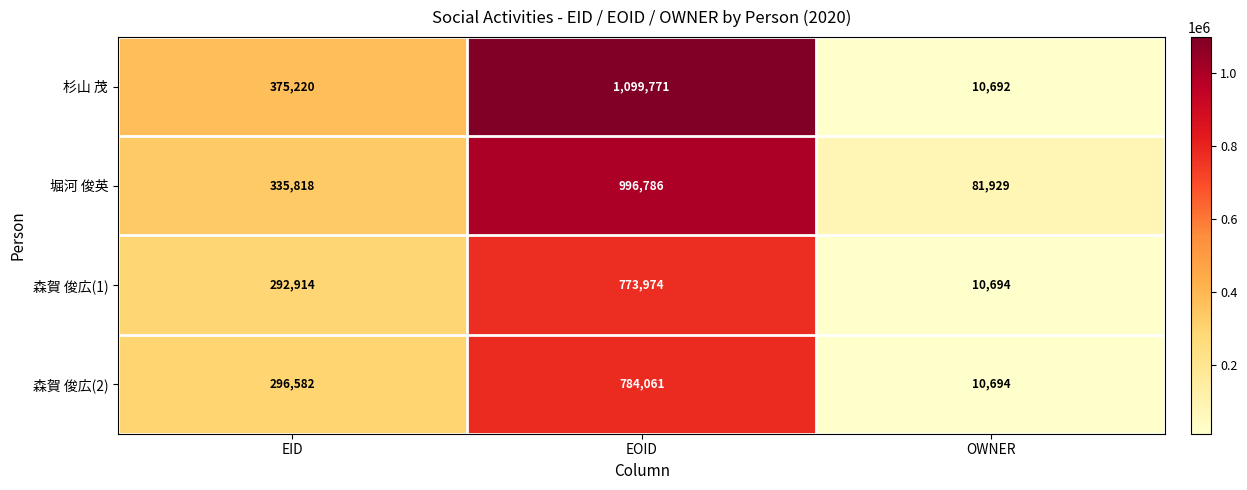

What is the average value of the 森賀 俊広(2) series?

363779